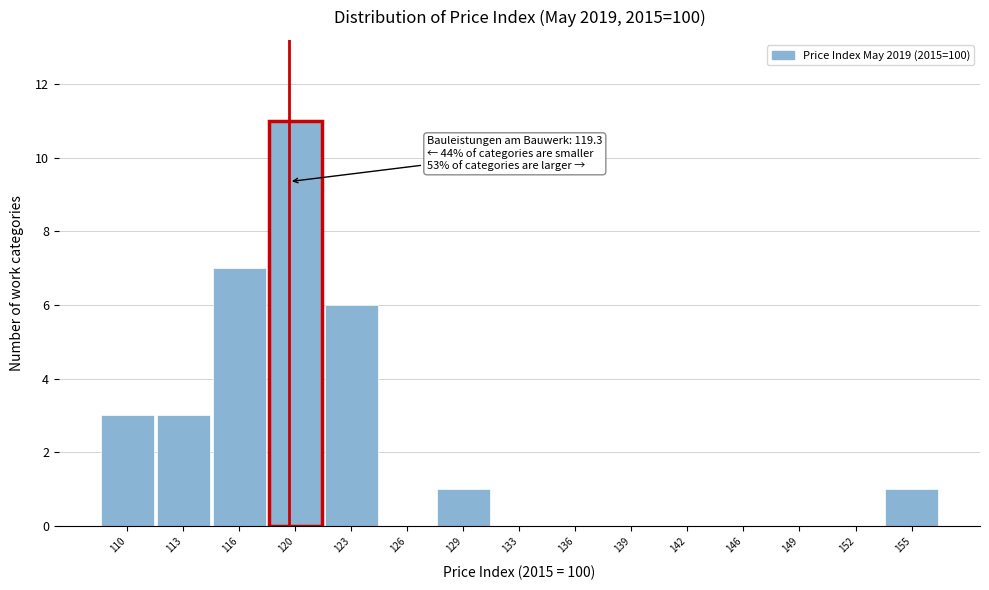

Which range on the x-axis has the tallest bar?

118.0 to 121.5